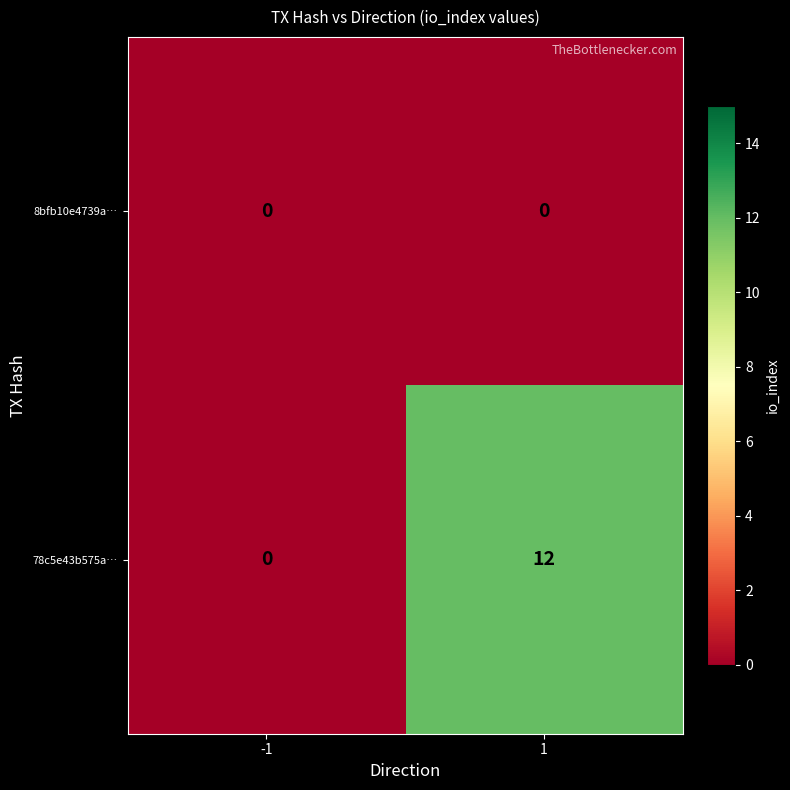

Reading left to right, list all the values displayed in this chart.

8bfb10e4739a…: -1=0	1=0
78c5e43b575a…: -1=0	1=12